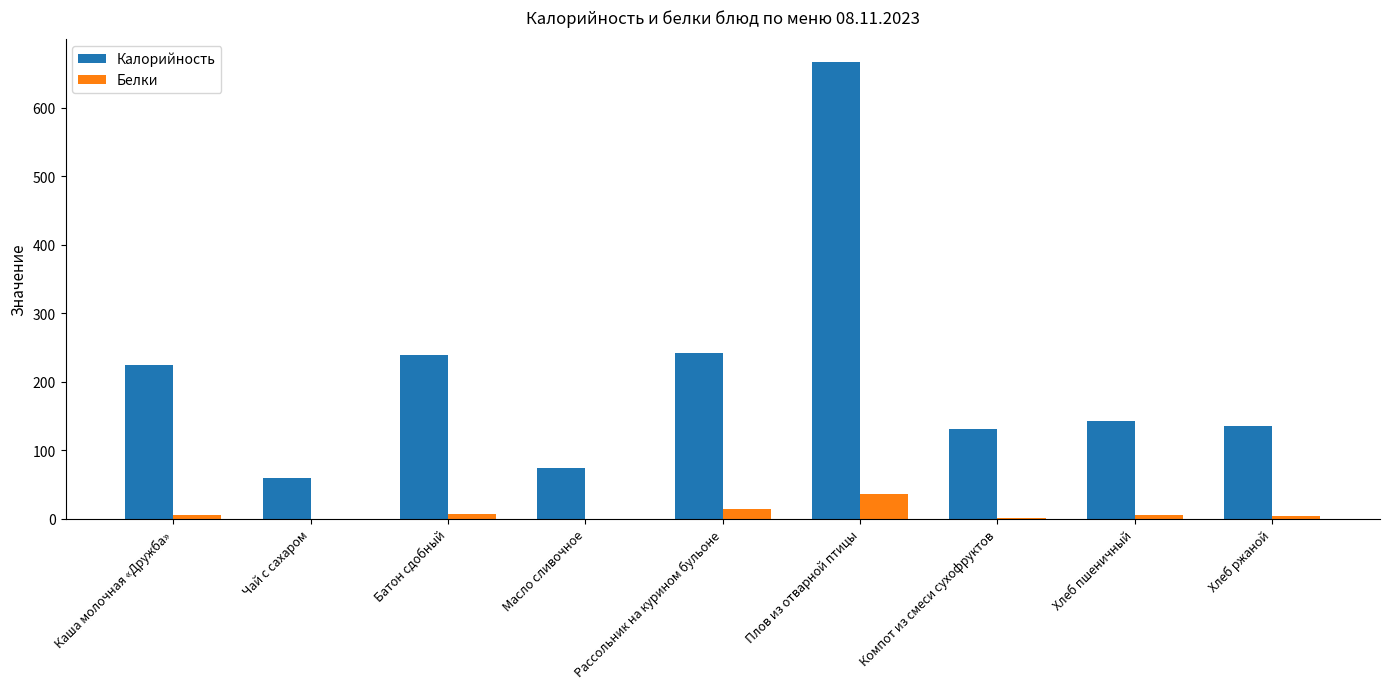

What are all the series names shown in the legend?

Калорийность, Белки